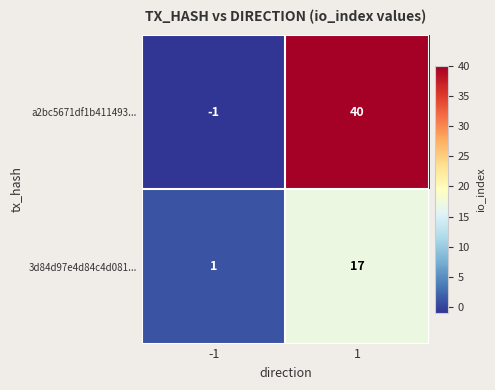

The a2bc5671df1b411493... series shows 40 at 1. True or false?

True